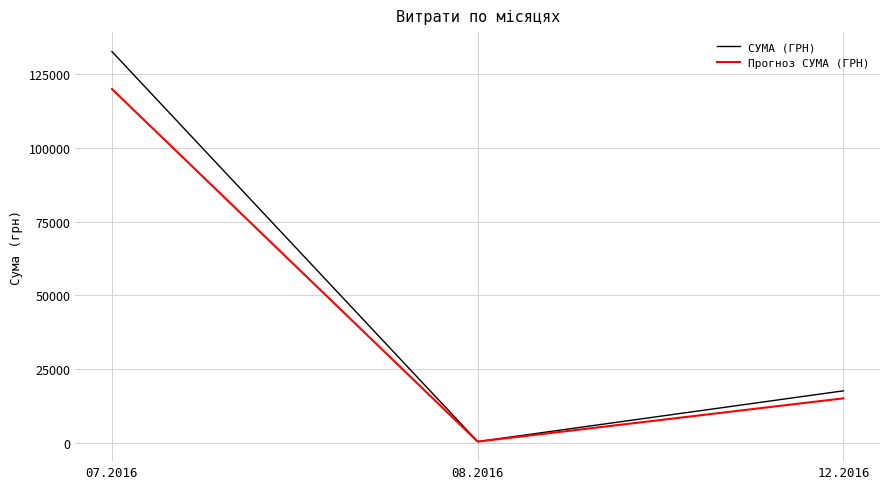

Rank the series by their maximum value, from highest to lowest.

СУМА (ГРН), Прогноз СУМА (ГРН)